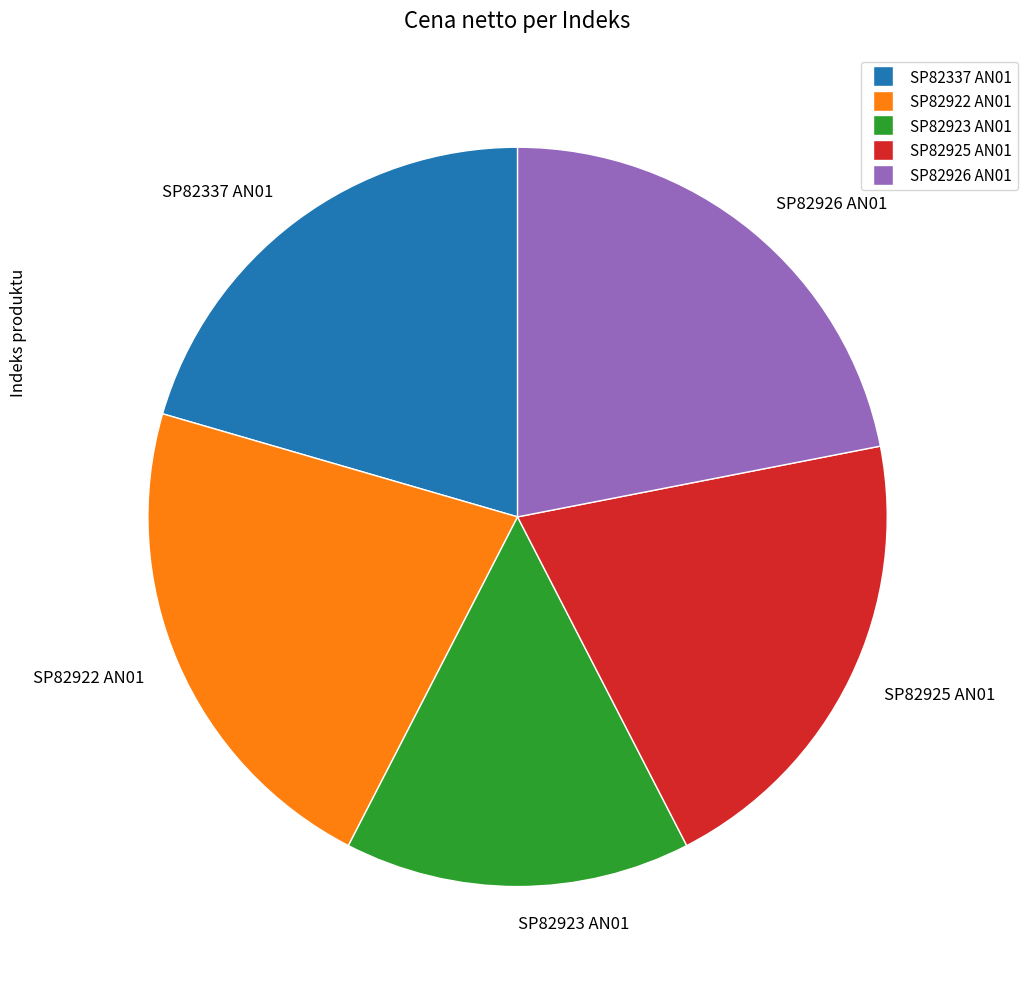

Does any single category account for the majority?

No